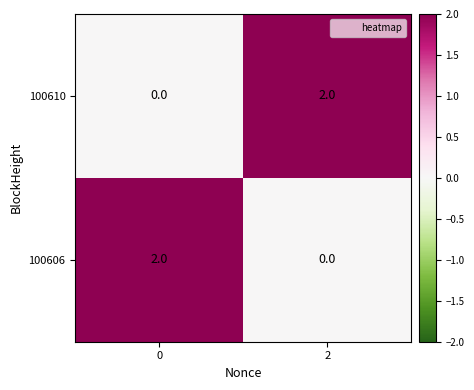

Is it true that 100606 equals 3 at 0?

False